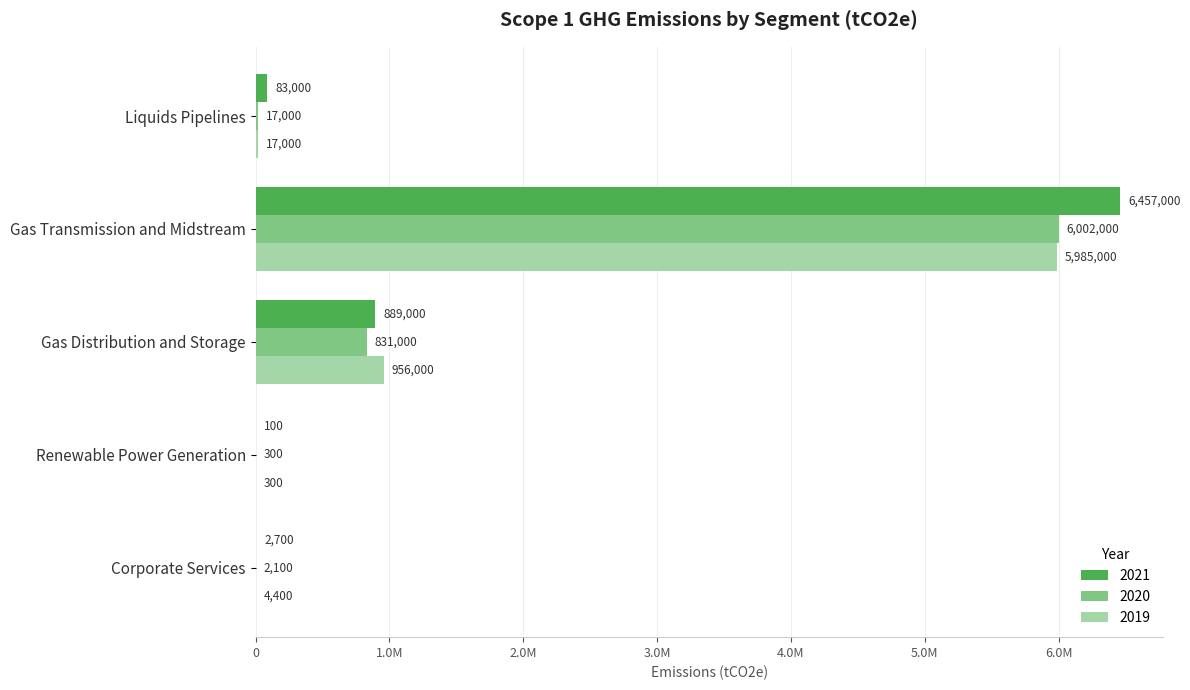

What are all the series names shown in the legend?

2021, 2020, 2019